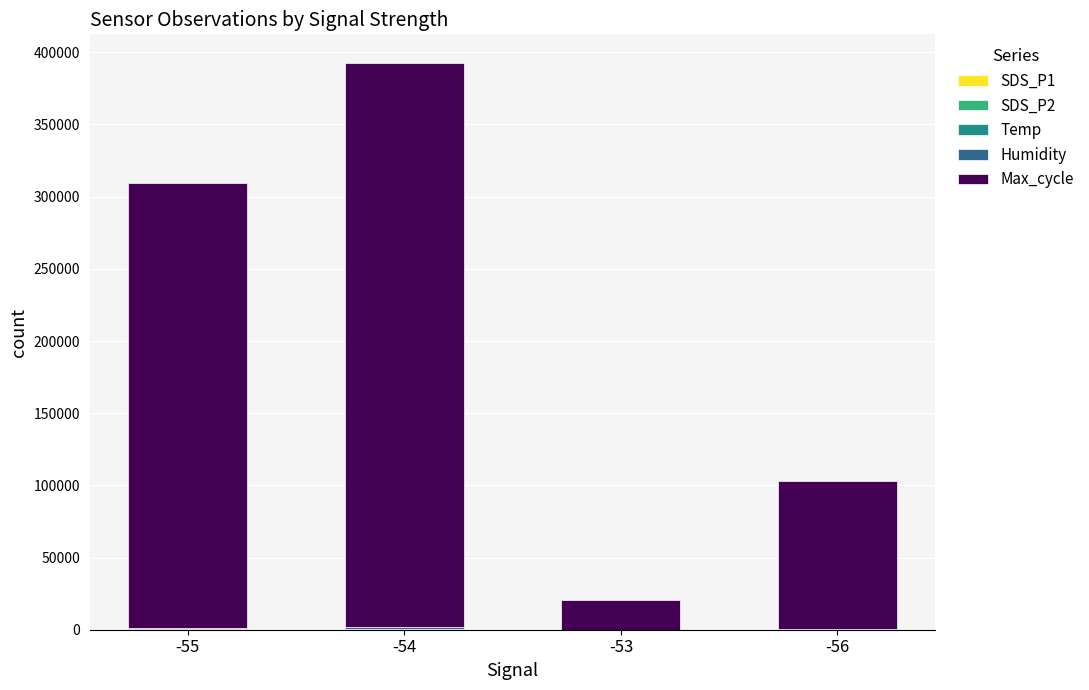

How many data points does each series have?

4